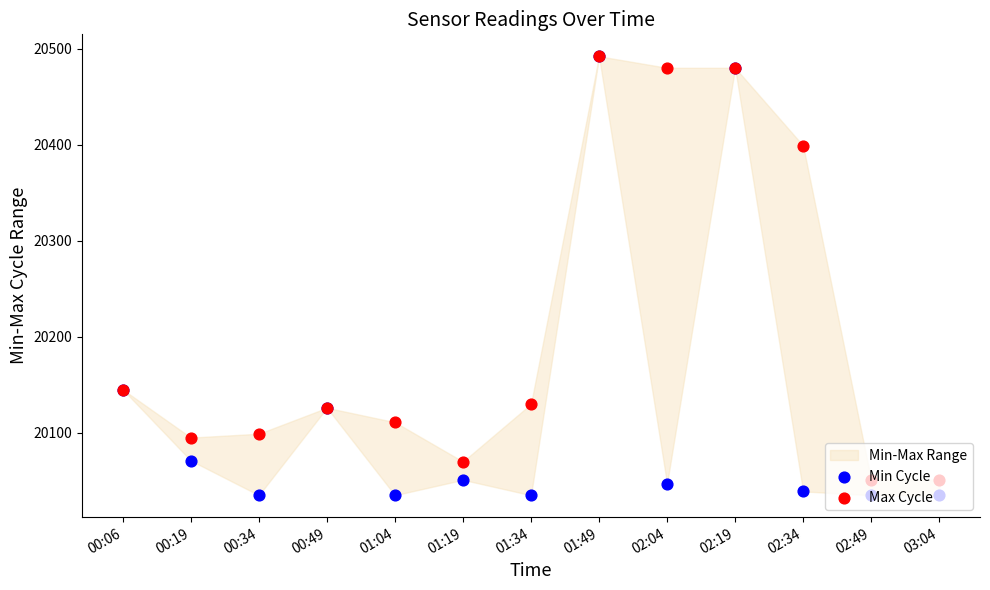

What is the total value across all series at 00:19?

40166